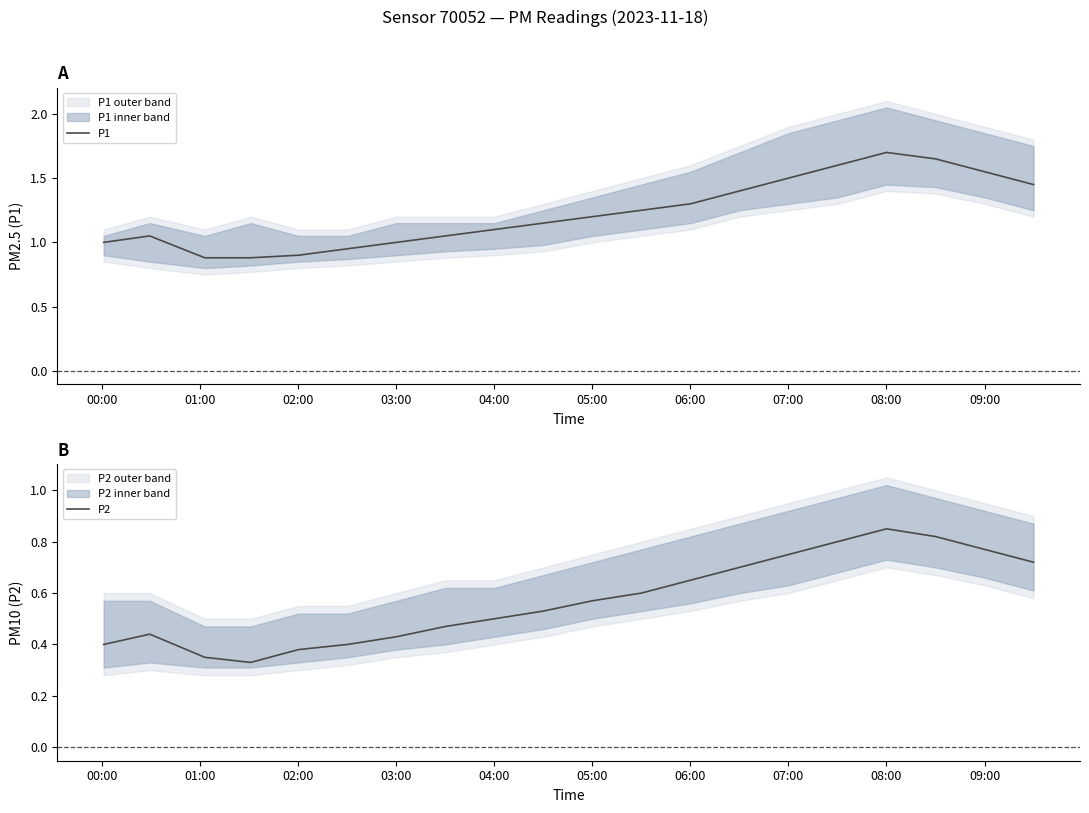

At which label does P1 reach its peak?

08:00